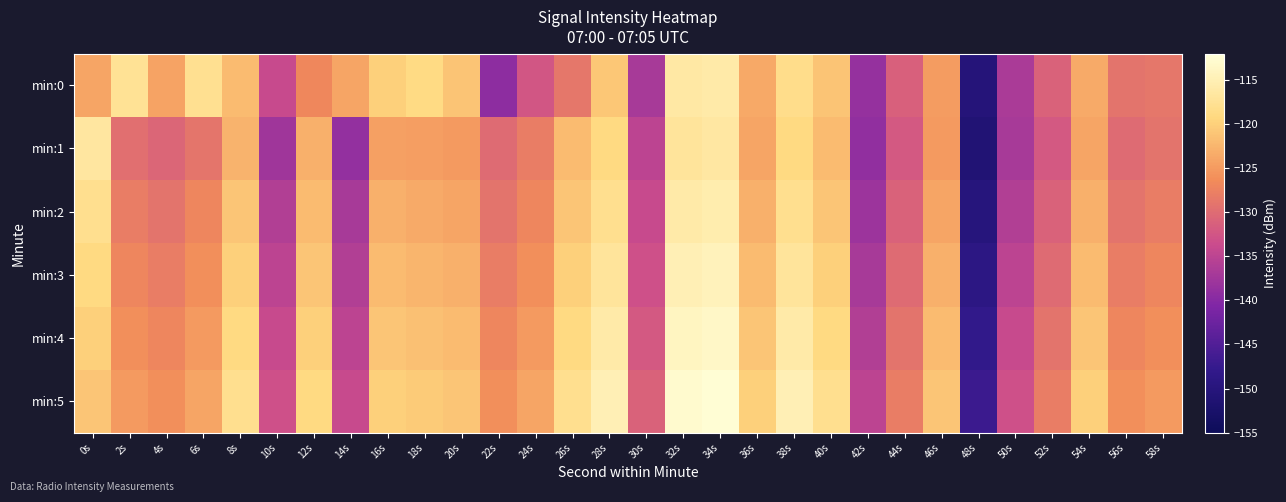

Reading right to left, list all the values displayed in this chart.

min:0: 58s=-128.8	56s=-129.1	54s=-123.5	52s=-131.1	50s=-136.7	48s=-150.3	46s=-124.9	44s=-131.2	42s=-138.7	40s=-121.2	38s=-118.3	36s=-123.6	34s=-116.0	32s=-116.3	30s=-137.0	28s=-120.8	26s=-128.7	24s=-132.5	22s=-139.2	20s=-121.1	18s=-118.8	16s=-120.0	14s=-124.0	12s=-126.9	10s=-133.9	8s=-122.0	6s=-117.8	4s=-124.2	2s=-117.5	0s=-124.0
min:1: 58s=-129.0	56s=-130.0	54s=-124.0	52s=-132.0	50s=-137.0	48s=-151.0	46s=-125.0	44s=-132.0	42s=-139.0	40s=-122.0	38s=-119.0	36s=-124.0	34s=-116.5	32s=-117.0	30s=-135.0	28s=-119.0	26s=-122.0	24s=-128.0	22s=-130.0	20s=-125.0	18s=-124.7	16s=-124.5	14s=-138.8	12s=-123.0	10s=-137.5	8s=-122.7	6s=-128.9	4s=-130.6	2s=-129.6	0s=-116.6
min:2: 58s=-128.0	56s=-129.0	54s=-123.0	52s=-131.0	50s=-136.0	48s=-150.0	46s=-124.0	44s=-131.0	42s=-138.0	40s=-121.0	38s=-118.0	36s=-123.0	34s=-115.5	32s=-116.0	30s=-134.0	28s=-118.0	26s=-121.0	24s=-127.0	22s=-129.0	20s=-124.0	18s=-123.5	16s=-123.0	14s=-137.0	12s=-122.0	10s=-136.0	8s=-121.0	6s=-127.0	4s=-129.0	2s=-128.0	0s=-118.0
min:3: 58s=-127.0	56s=-128.0	54s=-122.0	52s=-130.0	50s=-135.0	48s=-149.0	46s=-123.0	44s=-130.0	42s=-137.0	40s=-120.0	38s=-117.0	36s=-122.0	34s=-114.5	32s=-115.0	30s=-133.0	28s=-117.0	26s=-120.0	24s=-126.0	22s=-128.0	20s=-123.0	18s=-122.5	16s=-122.0	14s=-136.0	12s=-121.0	10s=-135.0	8s=-120.0	6s=-126.0	4s=-128.0	2s=-127.0	0s=-119.0
min:4: 58s=-126.0	56s=-127.0	54s=-121.0	52s=-129.0	50s=-134.0	48s=-148.0	46s=-122.0	44s=-129.0	42s=-136.0	40s=-119.0	38s=-116.0	36s=-121.0	34s=-113.5	32s=-114.0	30s=-132.0	28s=-116.0	26s=-119.0	24s=-125.0	22s=-127.0	20s=-122.0	18s=-121.5	16s=-121.0	14s=-135.0	12s=-120.0	10s=-134.0	8s=-119.0	6s=-125.0	4s=-127.0	2s=-126.0	0s=-120.0
min:5: 58s=-125.0	56s=-126.0	54s=-120.0	52s=-128.0	50s=-133.0	48s=-147.0	46s=-121.0	44s=-128.0	42s=-135.0	40s=-118.0	38s=-115.0	36s=-120.0	34s=-112.5	32s=-113.0	30s=-131.0	28s=-115.0	26s=-118.0	24s=-124.0	22s=-126.0	20s=-121.0	18s=-120.5	16s=-120.0	14s=-134.0	12s=-119.0	10s=-133.0	8s=-118.0	6s=-124.0	4s=-126.0	2s=-125.0	0s=-121.0